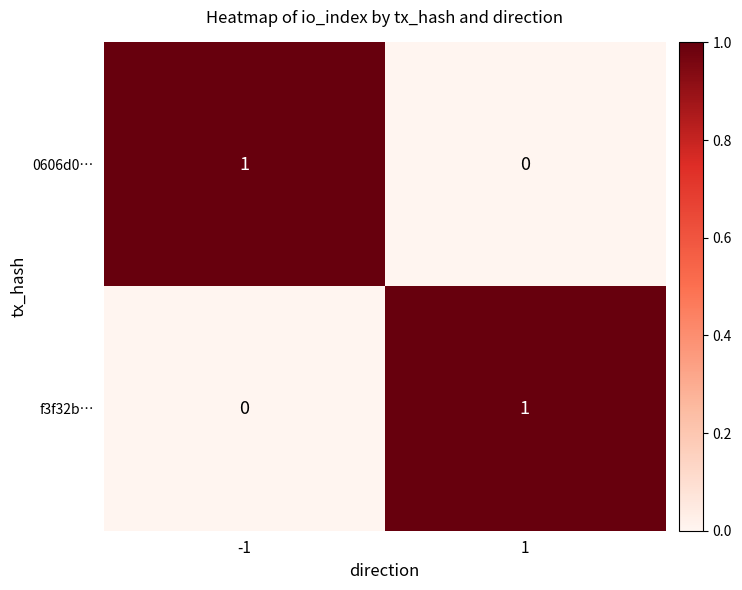

The 0606d0… series shows 0 at 1. True or false?

True